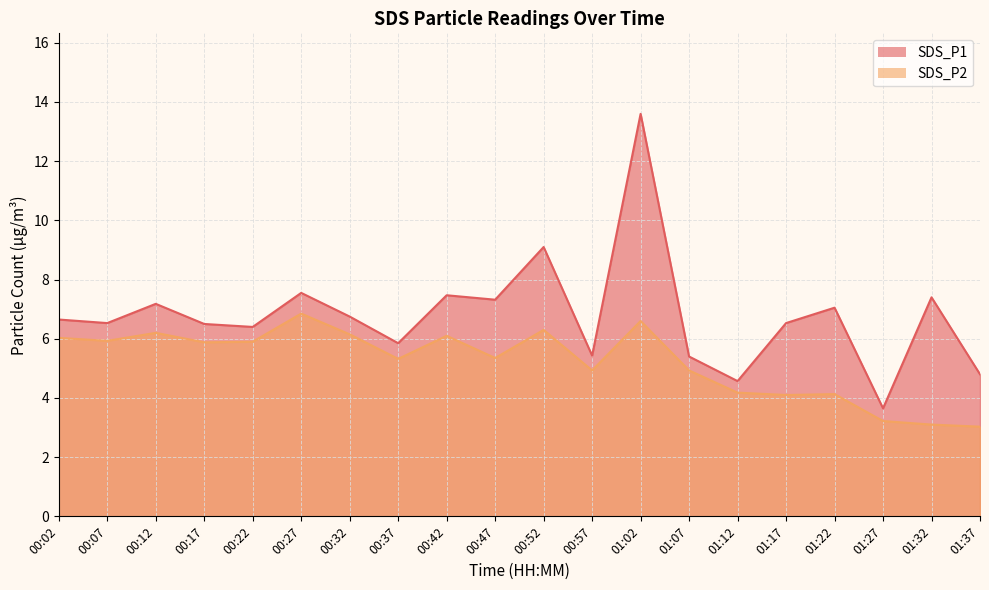

Is the value of SDS_P1 at 00:42 greater than the value of SDS_P2 at 00:57?

Yes